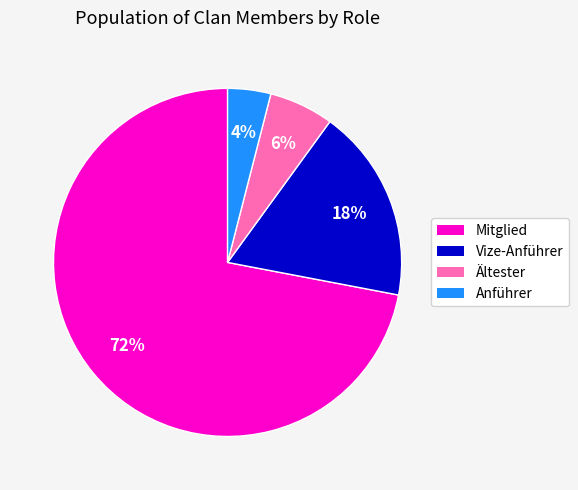

Is the sum of Mitglied and Ältester greater than half?

Yes